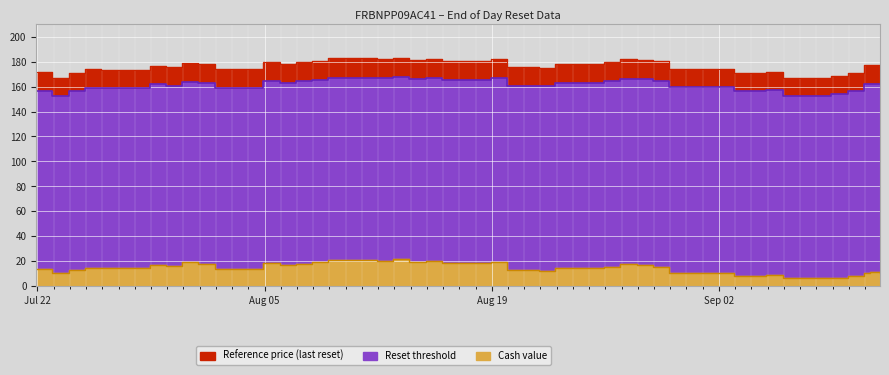

Which series changed the most between 14 and 35?

Reference price (last reset)